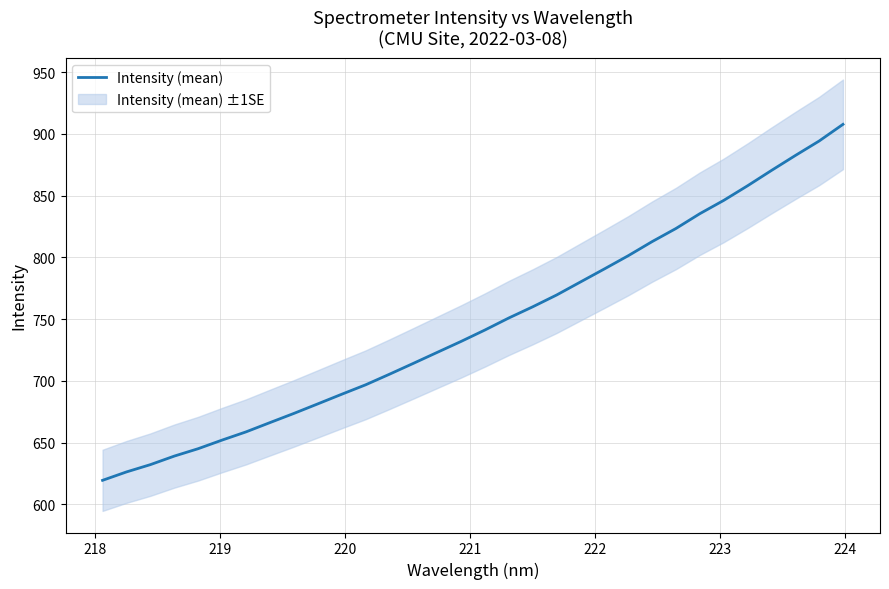

What is the minimum value shown in the chart?

619.5